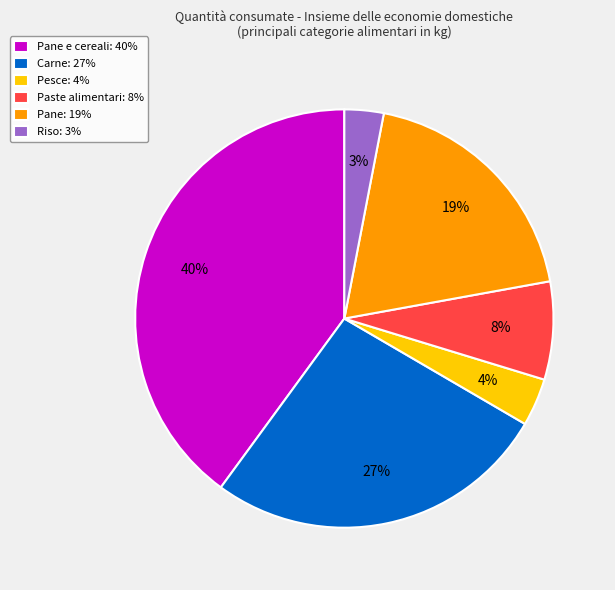

The Carne: 27% slice represents 34% of the pie. True or false?

False